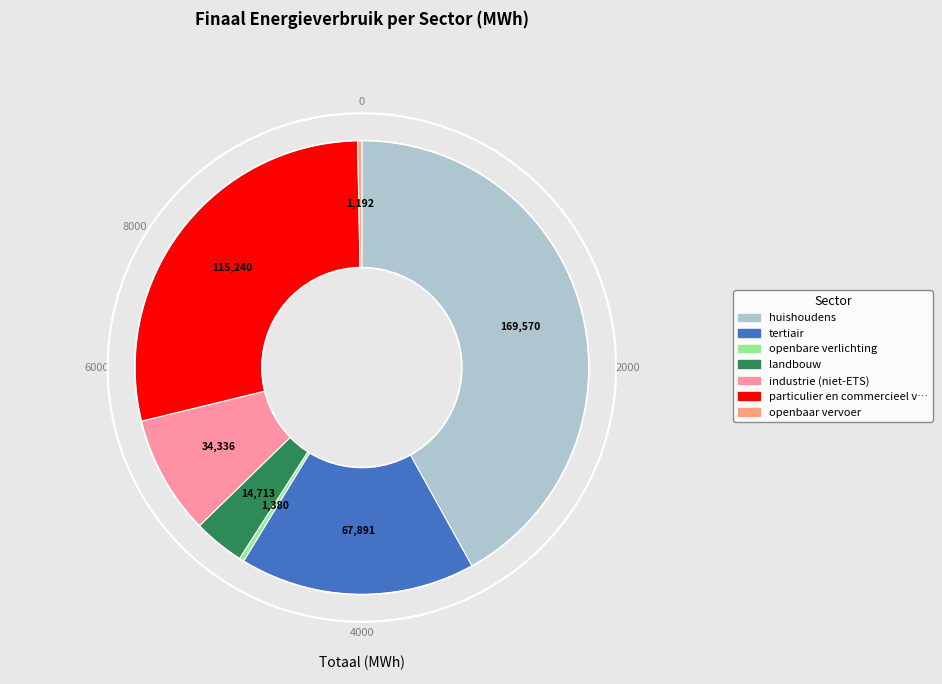

How many segments does this pie chart have?

7